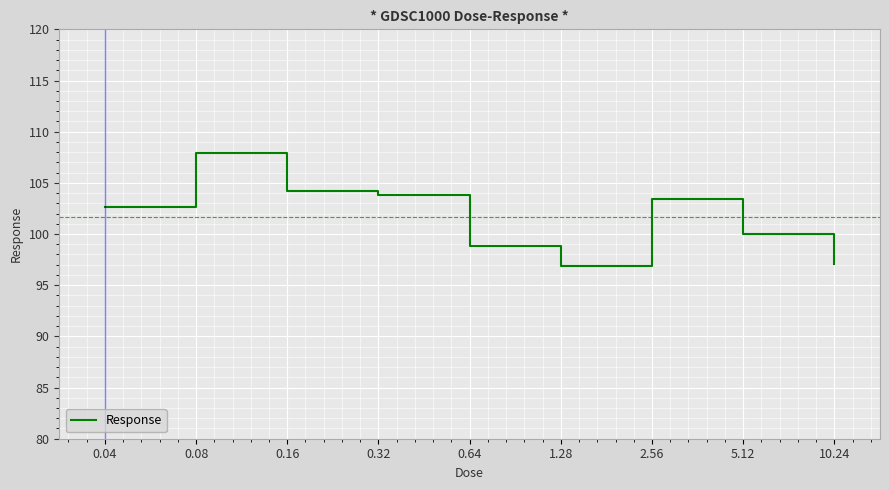

How many lines are shown in the chart?

1